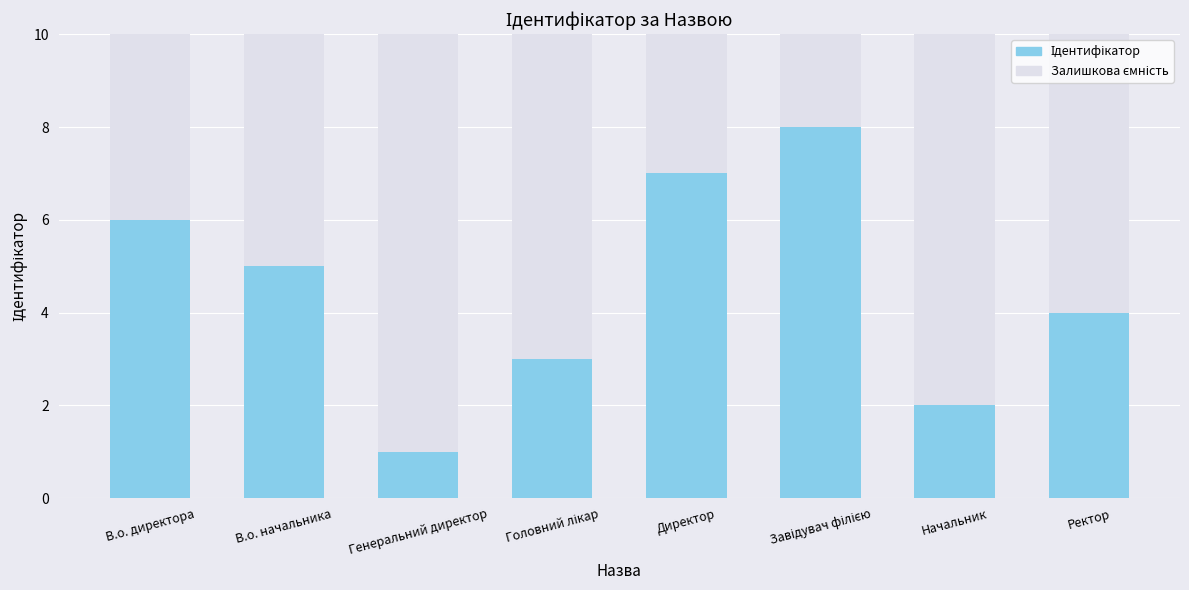

At which category is the sum across all series the highest?

Завідувач філією